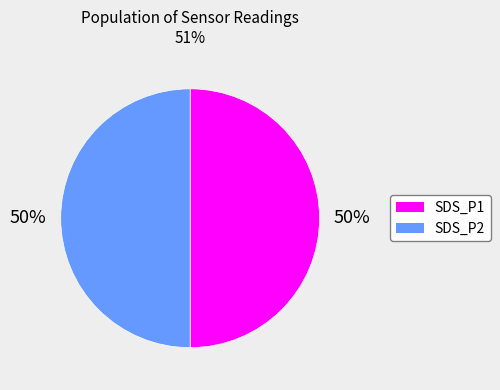

Do SDS_P2 and SDS_P1 together represent more than half of the pie?

Yes